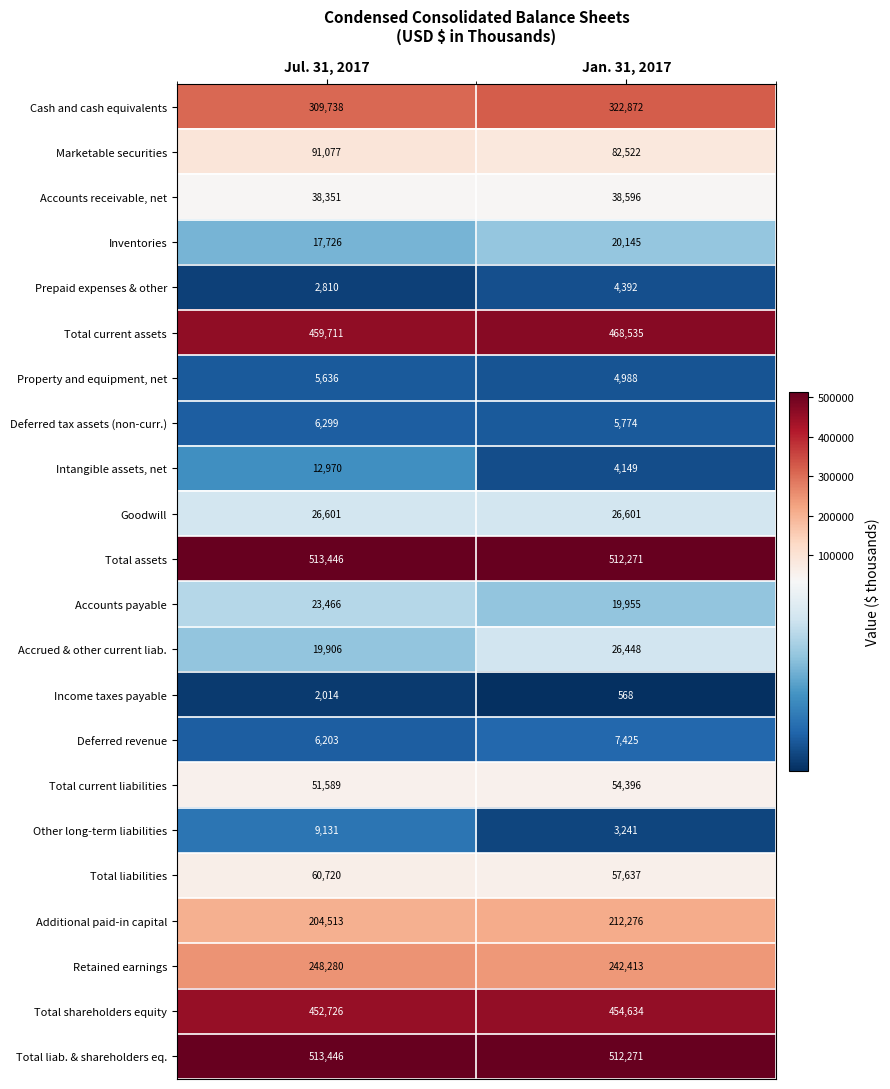

What is the spread (max minus min) of values at Jul. 31, 2017?

511432